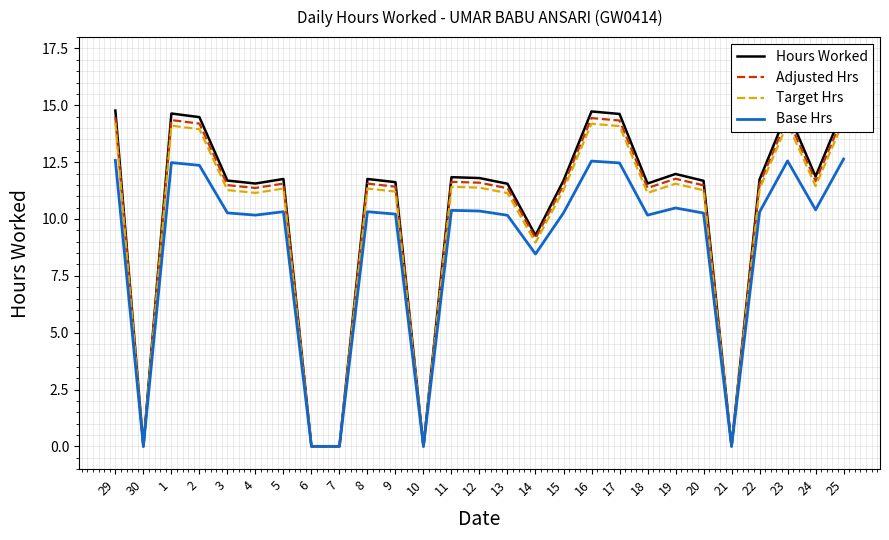

Does the chart display data point markers on the line(s)?

No